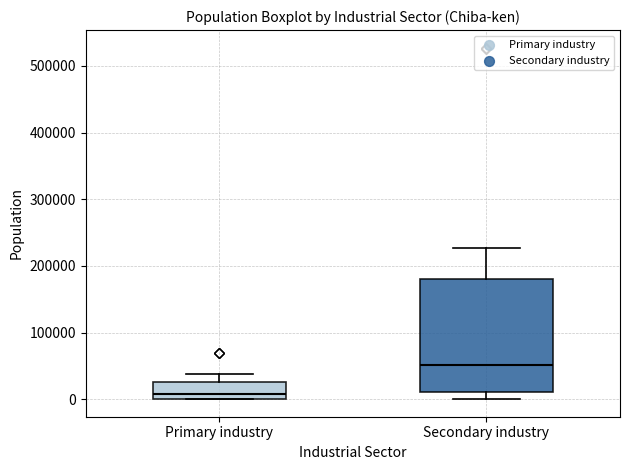

Which box has the lowest median line?

Primary industry